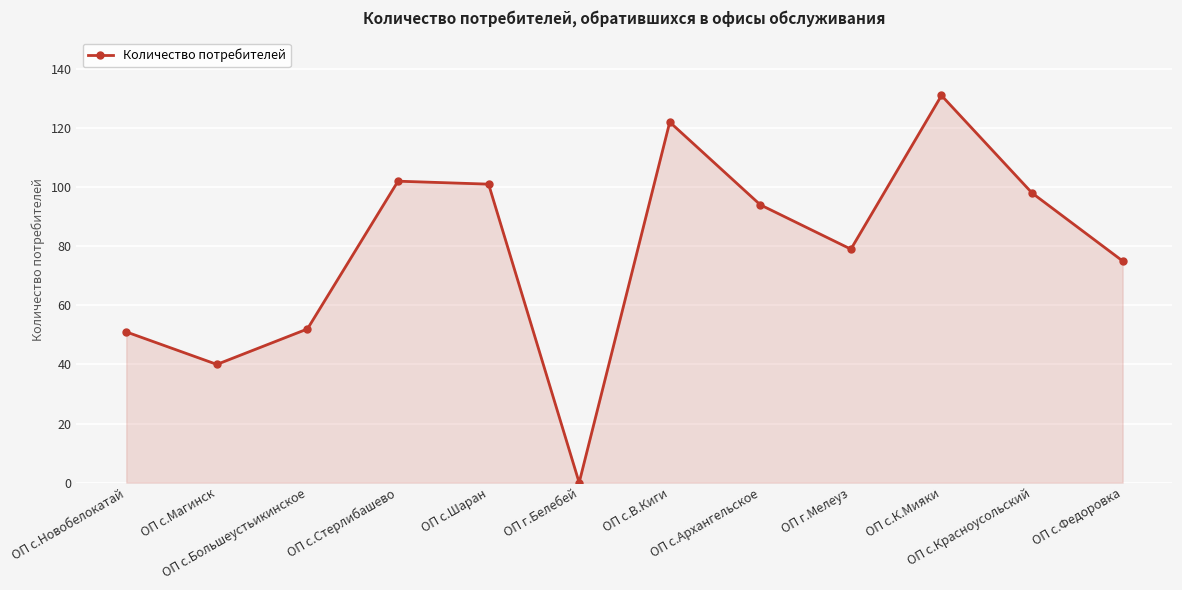

What is the difference between the maximum and second lowest values?

91